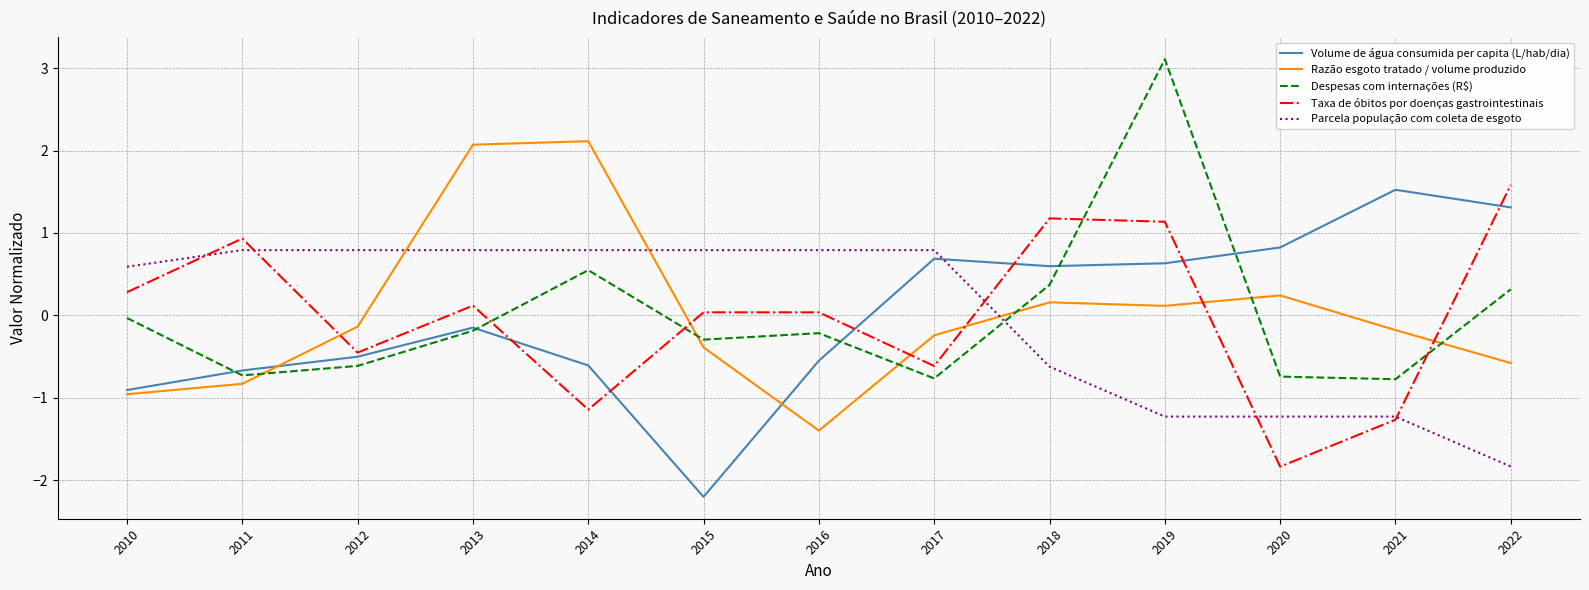

What is the spread (max minus min) of values at 2020?

2.7